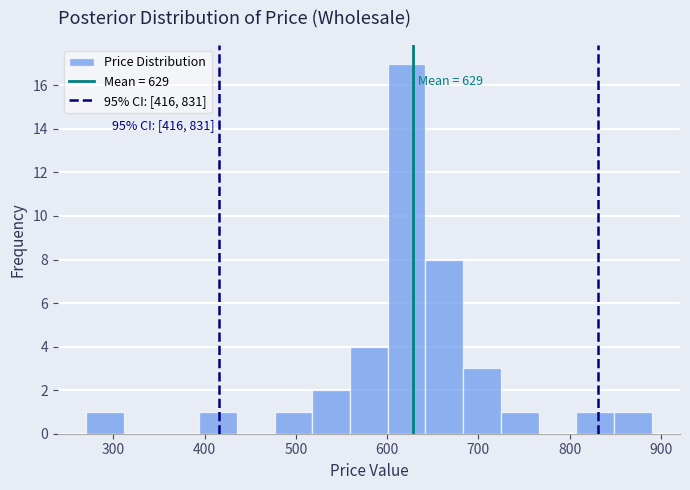

Which range on the x-axis has the tallest bar?

600 to 640